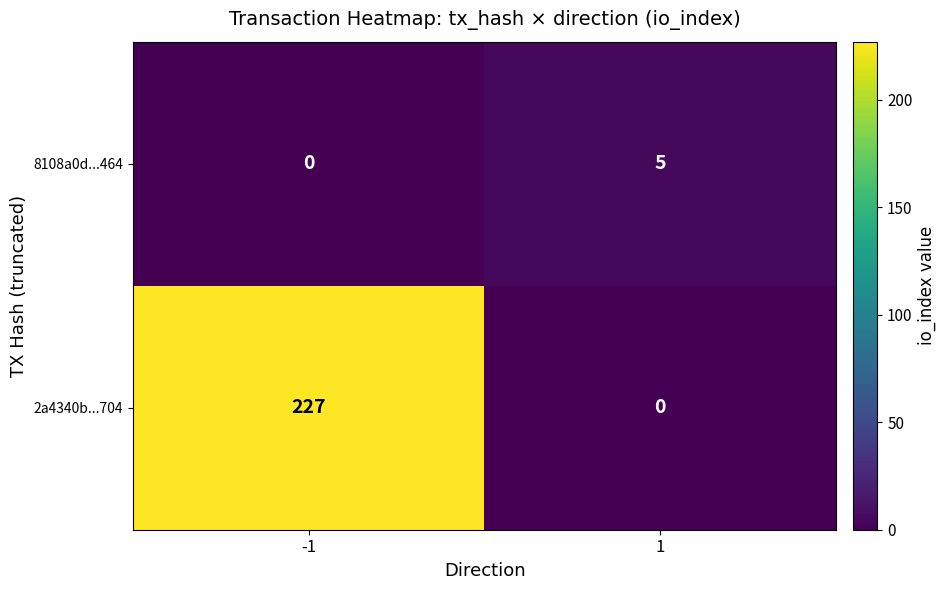

The value of 2a4340b...704 at -1 is 331. True or false?

False